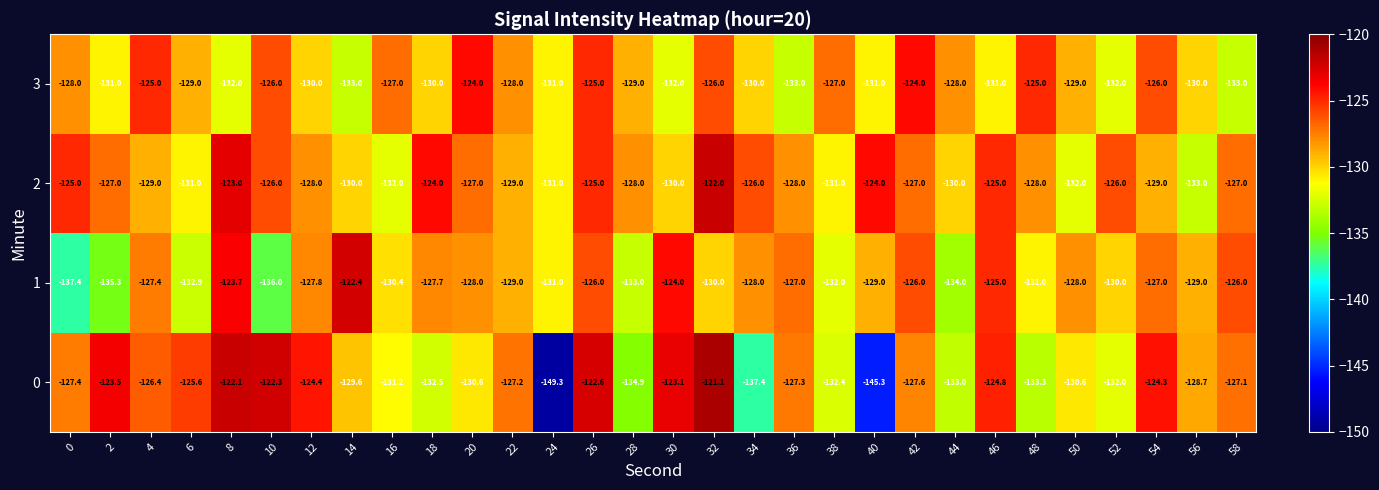

What is the greatest value displayed?

-121.1